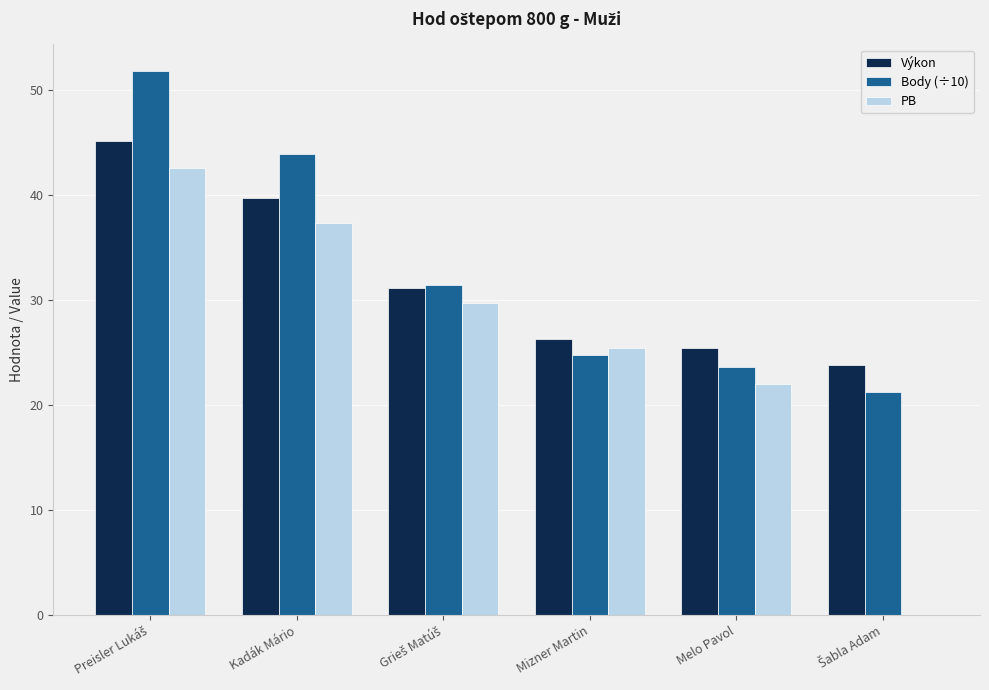

Read the PB value at Mizner Martin.

25.4